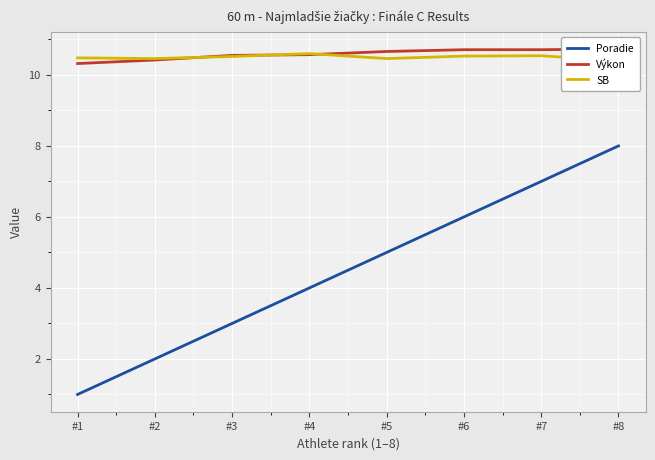

What is the difference between the second highest and second lowest values in the SB series?

0.1